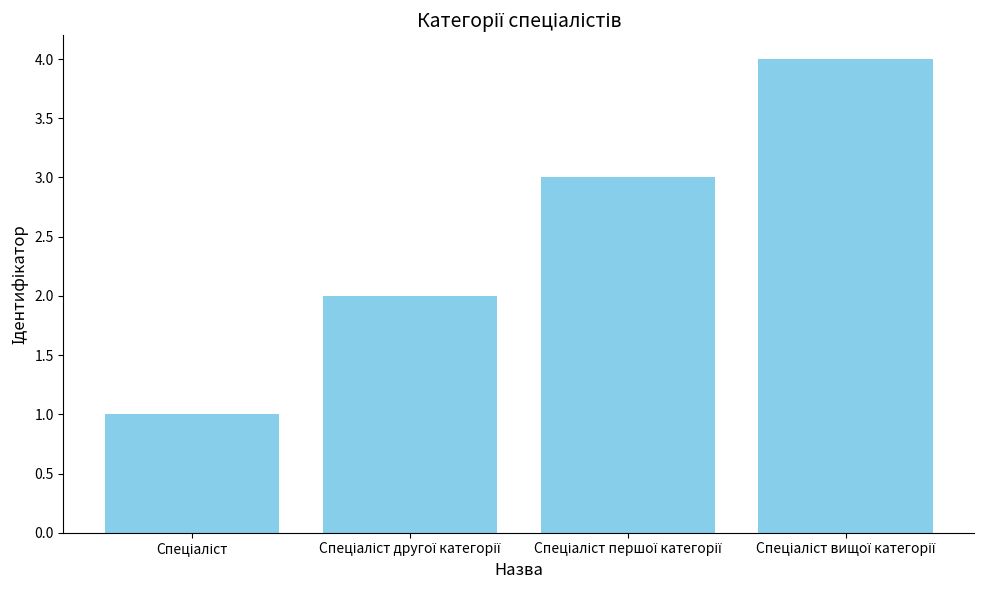

How many categories are shown in the chart?

4